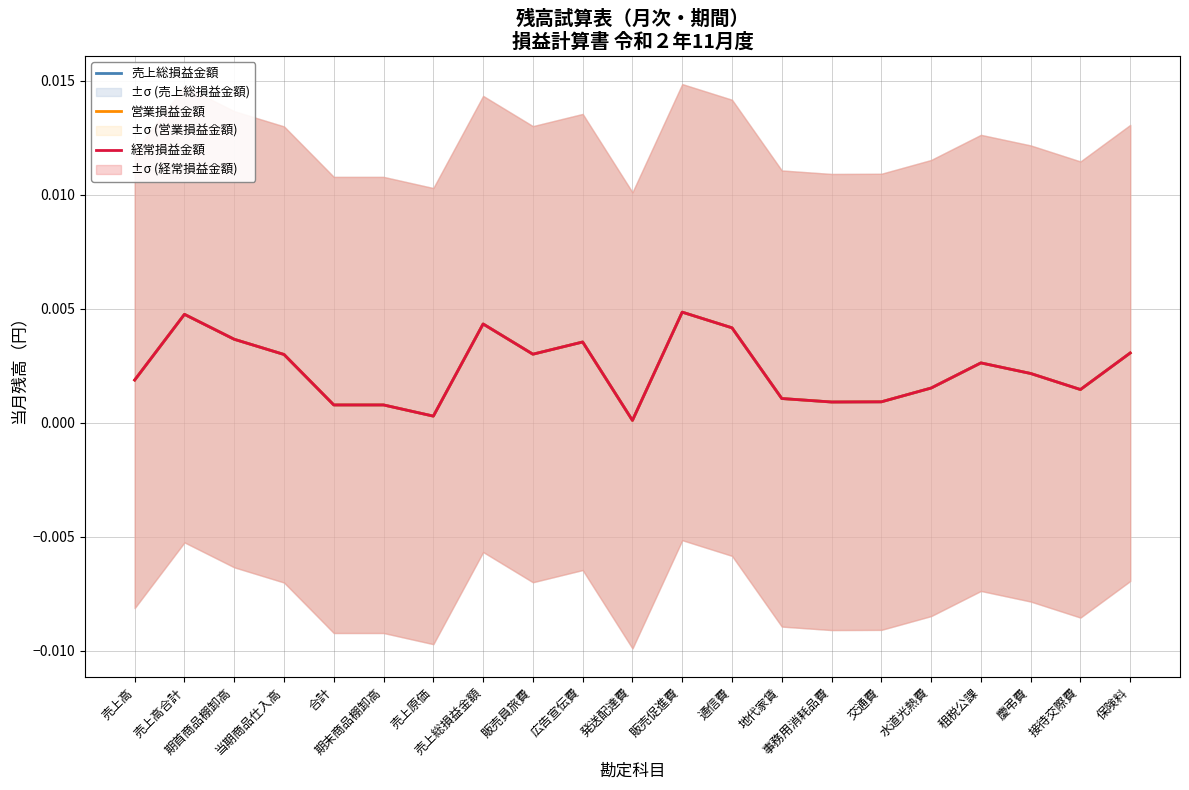

True or false: 売上総損益金額 and 経常損益金額 intersect in this chart.

False